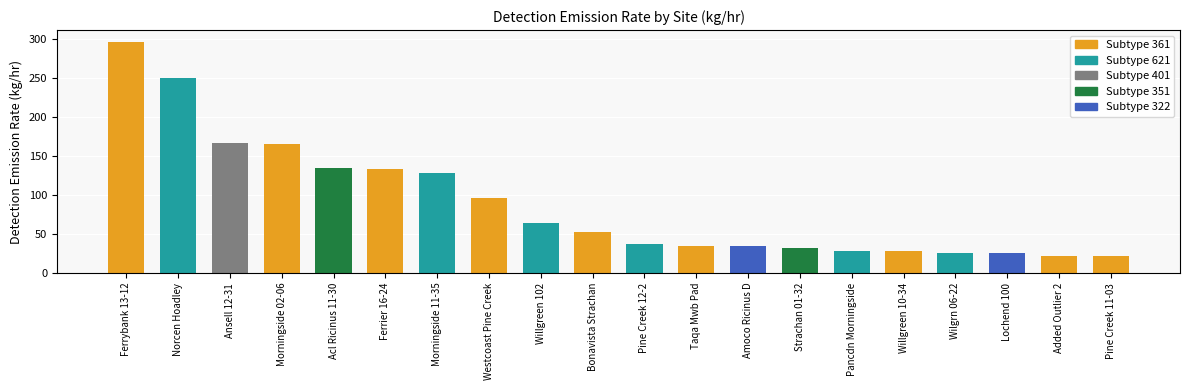

Reading left to right, transcribe all the data shown in this chart.

297.0	250.5	167.0	165.4	134.9	133.4	129.0	96.9	63.8	52.4	36.9	34.9	34.4	32.2	28.3	27.8	26.2	26.0	21.9	21.5